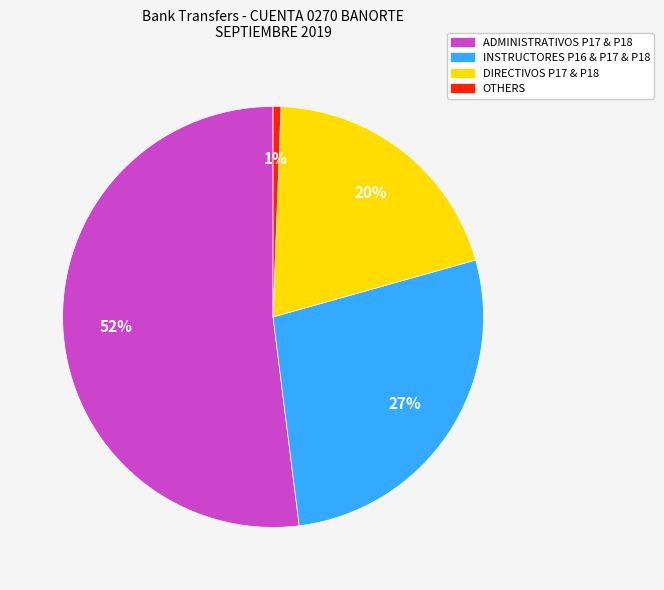

How many slices are in this pie chart?

4